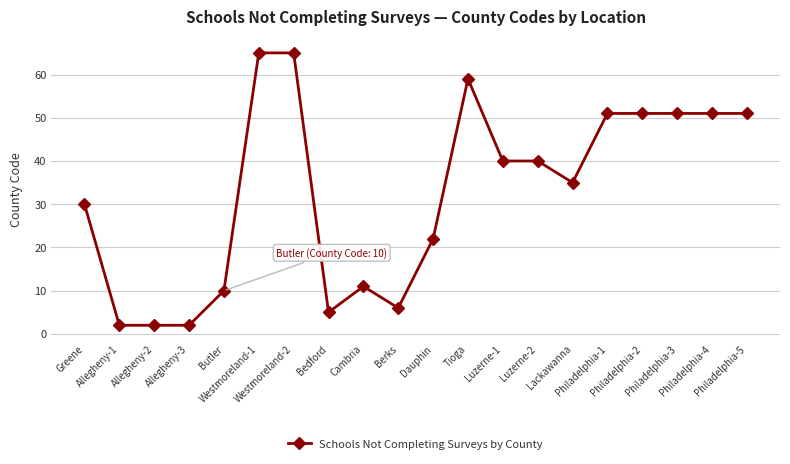

True or false: there are more than 0 points higher than both neighbors.

True